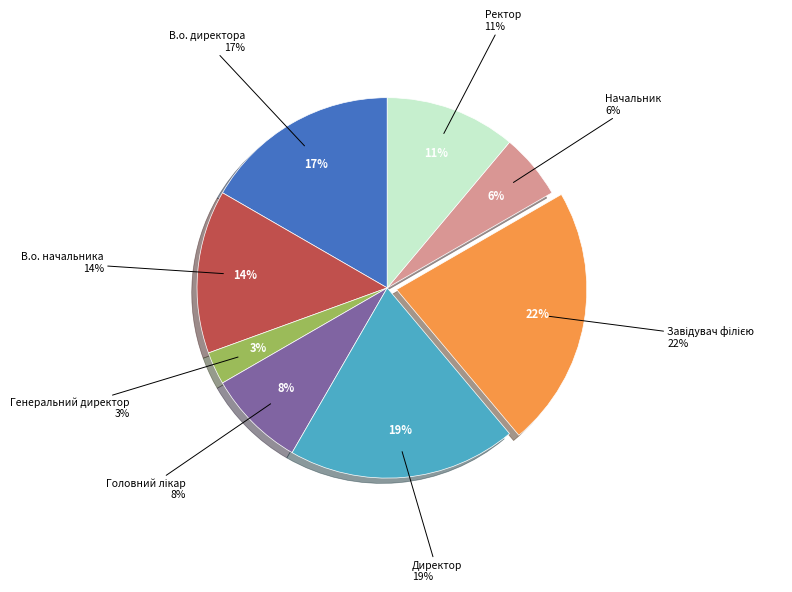

Which has a higher value, Генеральний директор or Завідувач філією?

Завідувач філією